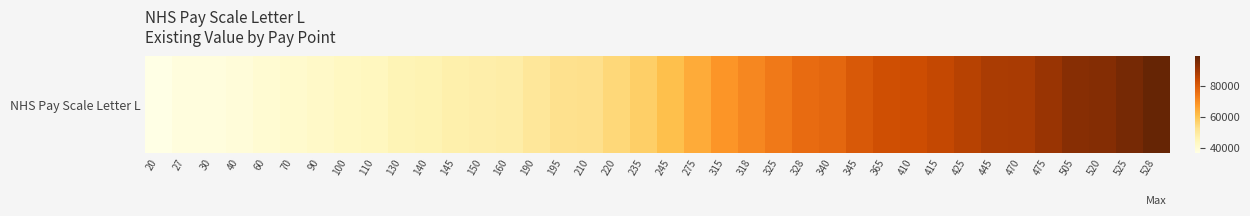

Rank the categories by value from lowest to highest.

20, 27, 30, 40, 60, 70, 90, 100, 110, 130, 140, 145, 150, 160, 190, 195, 210, 220, 235, 245, 275, 315, 318, 325, 328, 340, 345, 365, 410, 415, 425, 445, 470, 475, 505, 520, 525, 528